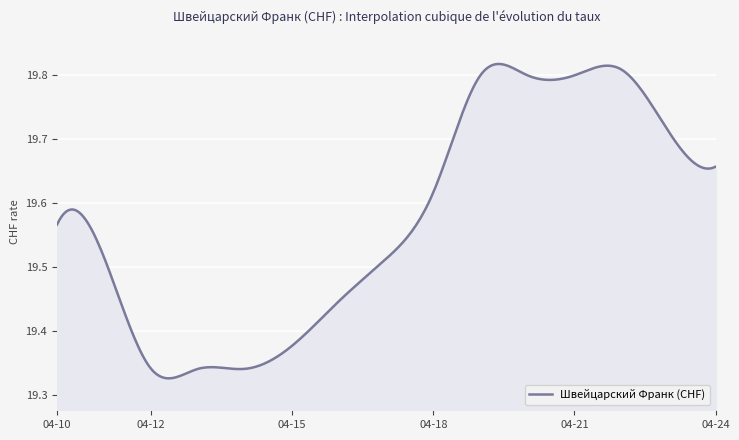

How many lines are shown in the chart?

1